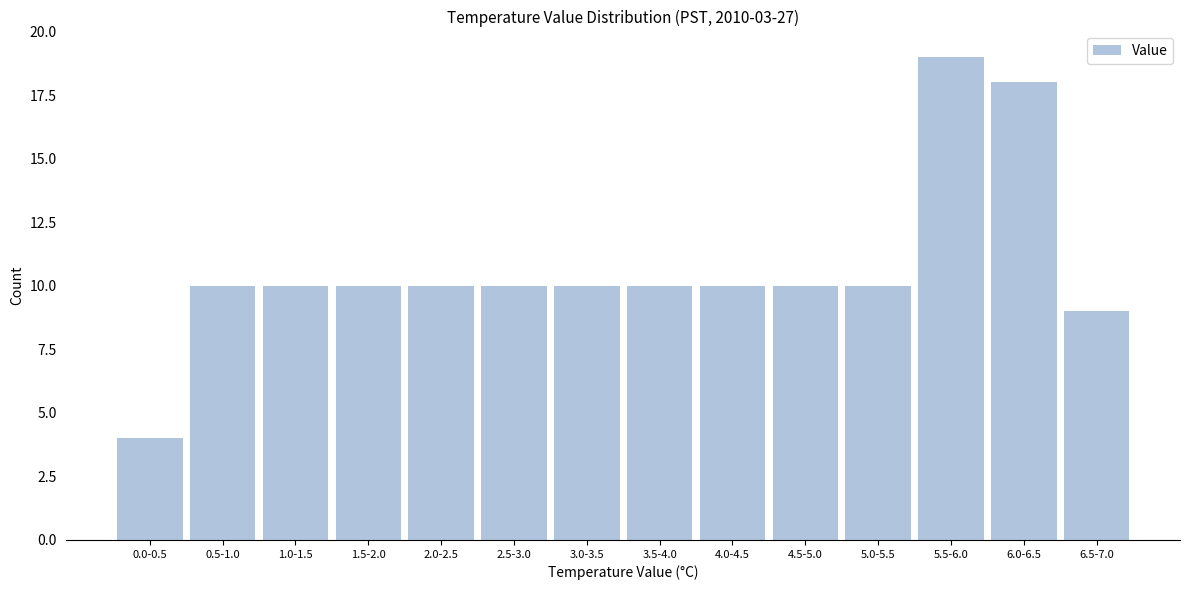

Reading right to left, transcribe all the data shown in this chart.

6.5-7.0=9	6.0-6.5=18	5.5-6.0=19	5.0-5.5=10	4.5-5.0=10	4.0-4.5=10	3.5-4.0=10	3.0-3.5=10	2.5-3.0=10	2.0-2.5=10	1.5-2.0=10	1.0-1.5=10	0.5-1.0=10	0.0-0.5=4